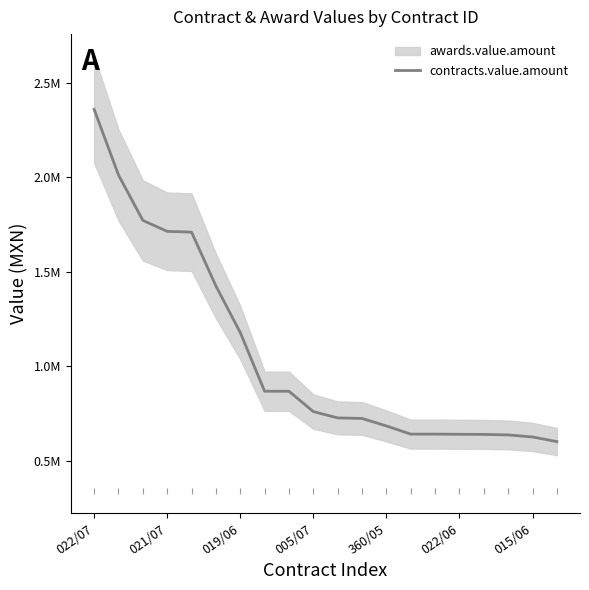

List the labels in order of value, largest first.

022/07, 021/07, 019/06, 005/07, 360/05, 022/06, 015/06, 7, 8, 9, 10, 11, 12, 13, 14, 15, 16, 17, 18, 19